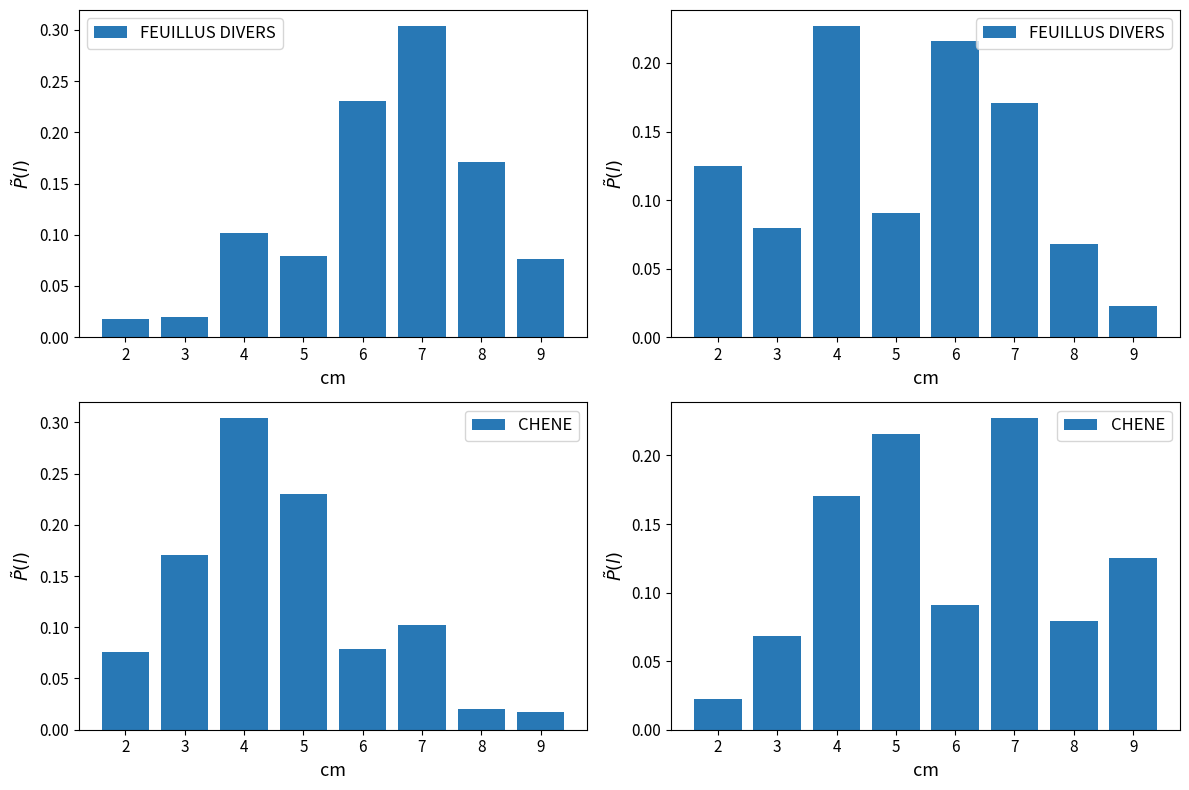

At which category does the chart reach its peak across all series?

4